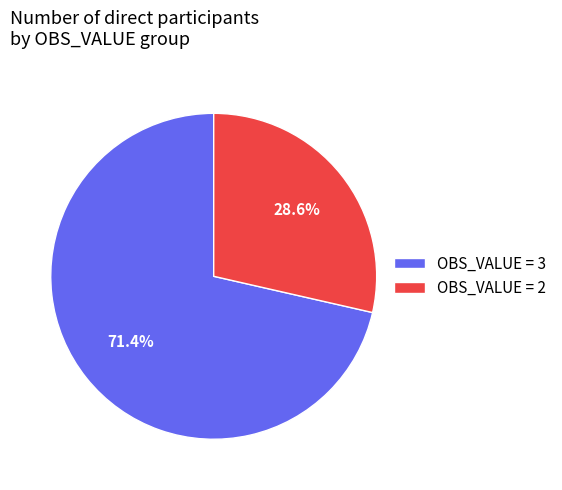

Combined, what portion of the pie is OBS_VALUE = 3 and OBS_VALUE = 2?

100.0%